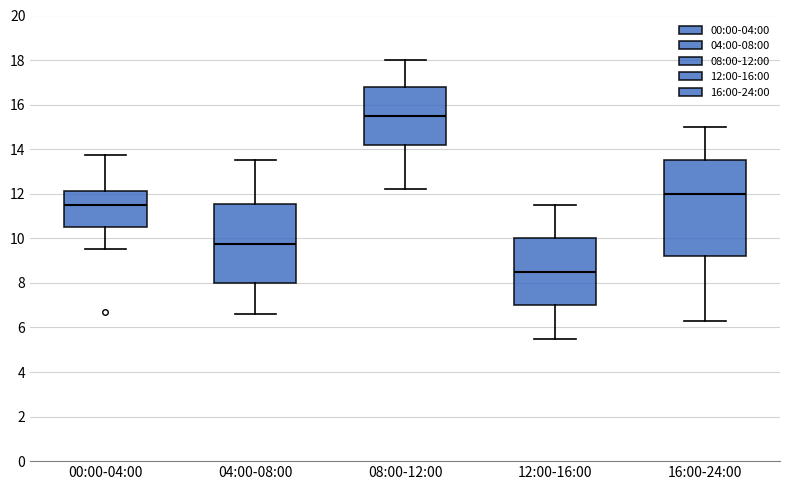

Where does the upper whisker of the box for 00:00-04:00 end on the y-axis? The values are not printed on the chart, so give them approximately, as read against the axis.

13.8